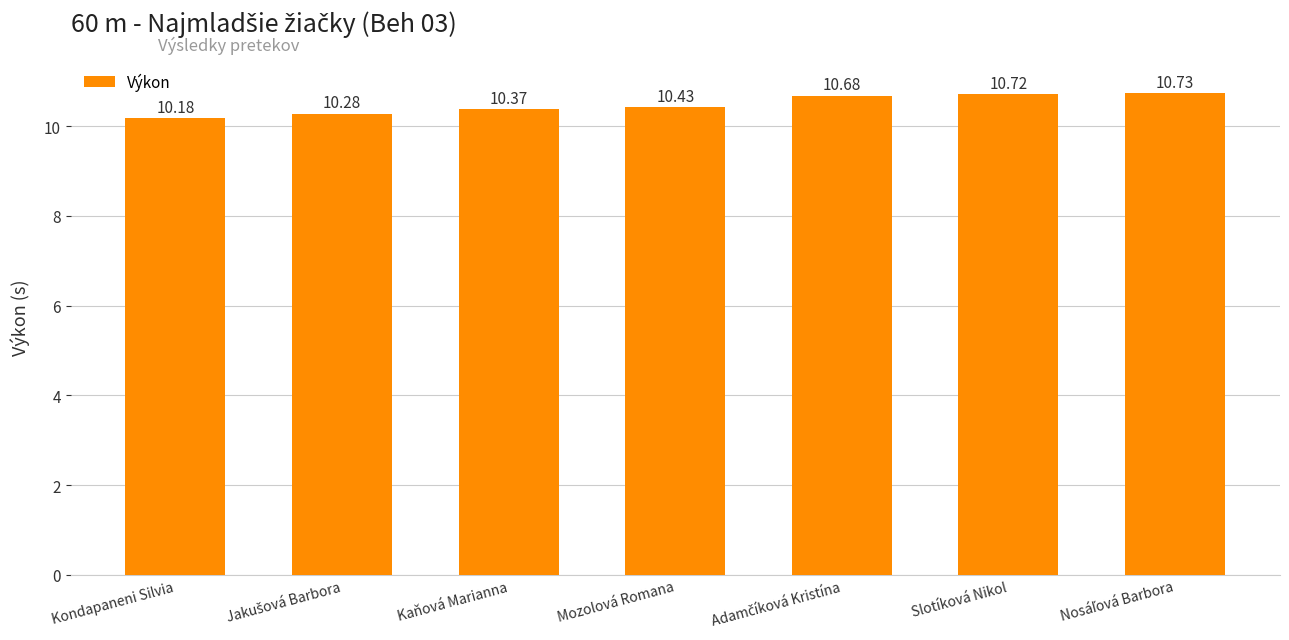

How many bars are there in total?

7